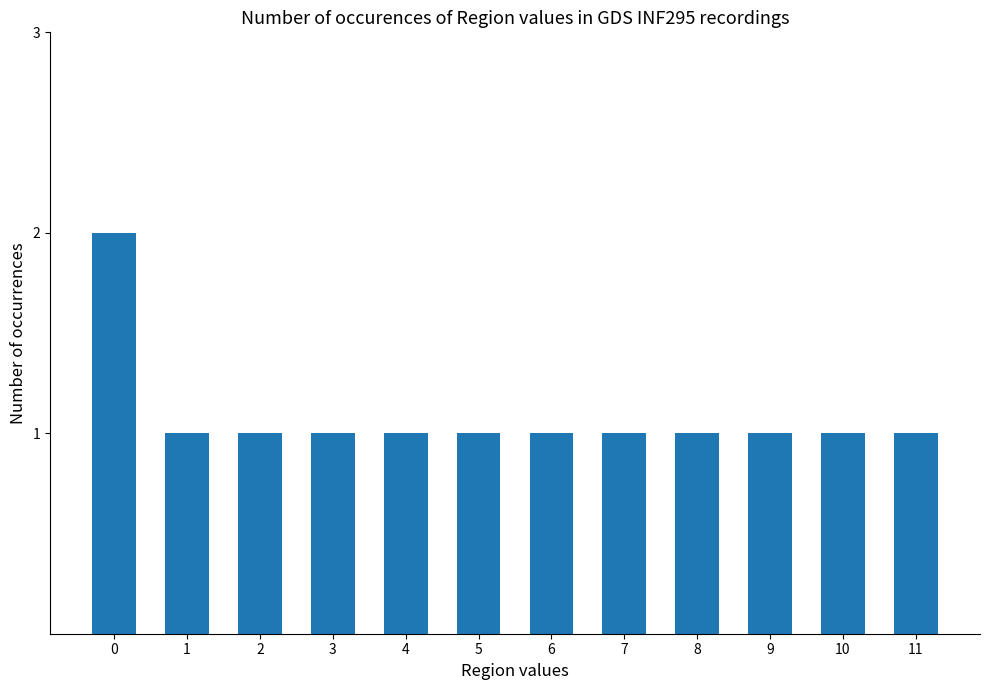

What is the value of the 9th bar from the left?

1